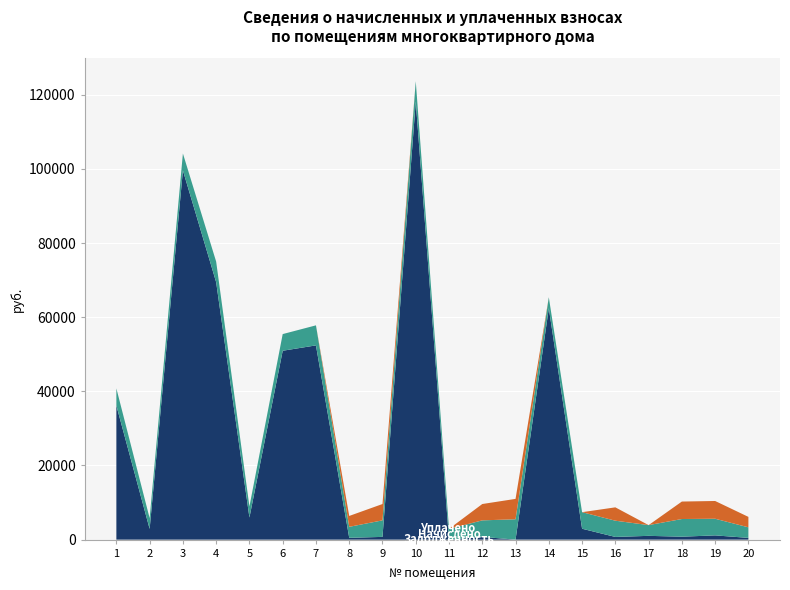

Reading right to left, transcribe all the data shown in this chart.

Задолженность (col_1): 20=474.7	19=1147.5	18=797.3	17=1023.1	16=729.6	15=2941.2	14=62418.1	13=0.0	12=742.3	11=0.0	10=118148.4	9=742.6	8=494.0	7=52395.9	6=50947.7	5=5970.9	4=69429.8	3=99586.8	2=2892.7	1=36164.7
Начислено (col_3): 20=2848.3	19=4487.9	18=4765.1	17=2894.5	16=4380.2	15=4464.8	14=2956.0	13=5496.4	12=4457.2	11=2902.1	10=5504.1	9=4457.2	8=2963.8	7=5404.0	6=4495.6	5=2982.2	4=5558.0	3=4564.9	2=2902.1	1=4634.2
Уплачено (col_4): 20=2816.1	19=4789.6	18=4710.8	17=0.0	16=3601.0	15=0.0	14=0.0	13=5495.4	12=4407.3	11=0.0	10=0.0	9=4407.5	8=2930.3	7=0.0	6=0.0	5=0.0	4=0.0	3=0.0	2=0.0	1=0.0